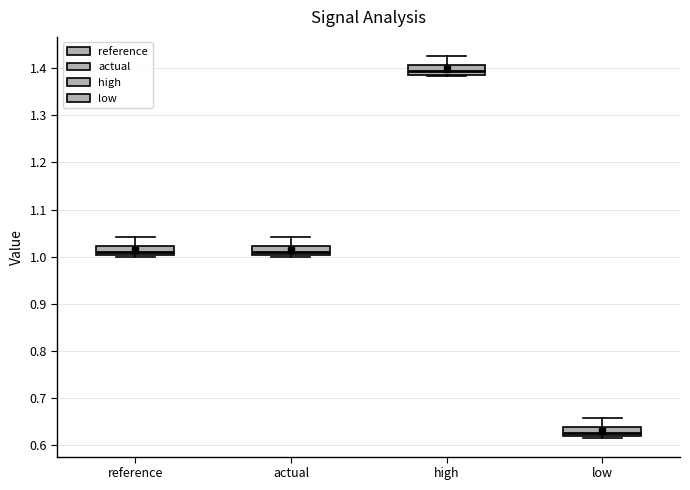

Which box's median line is the lowest?

low